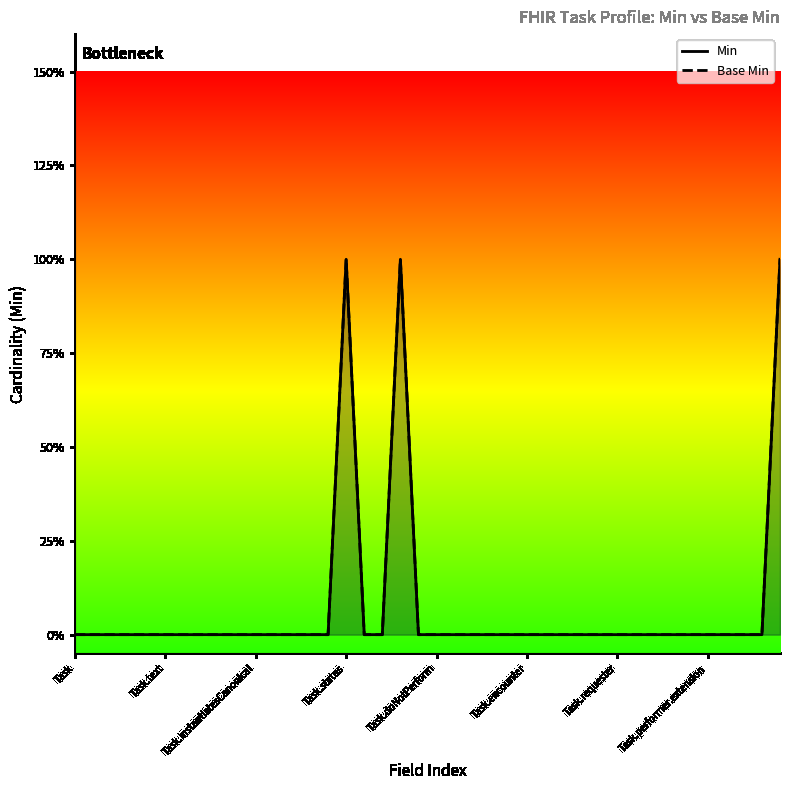

True or false: Base Min and Min intersect in this chart.

False